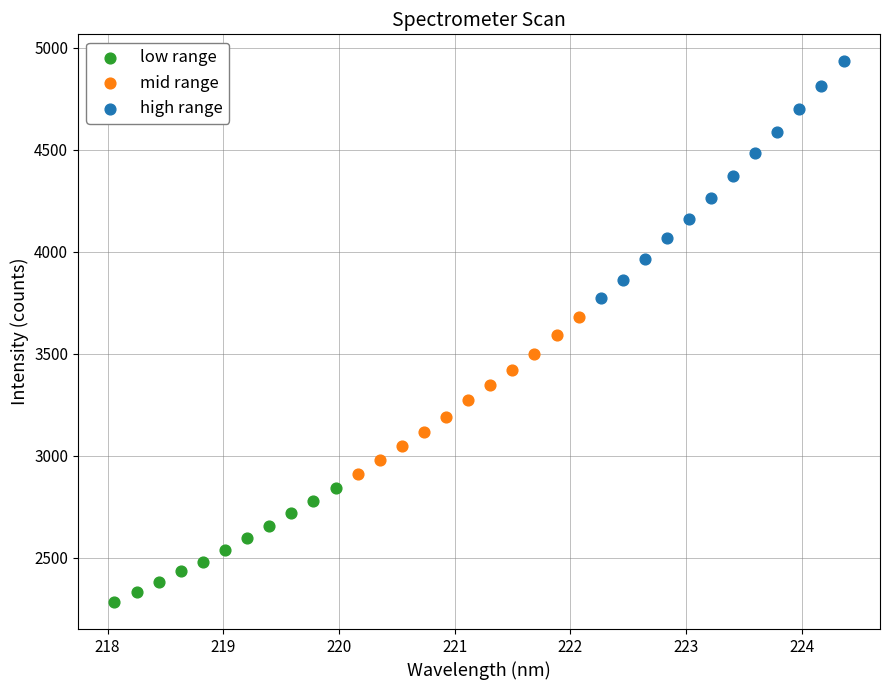

Which series reaches the minimum Y coordinate?

low range